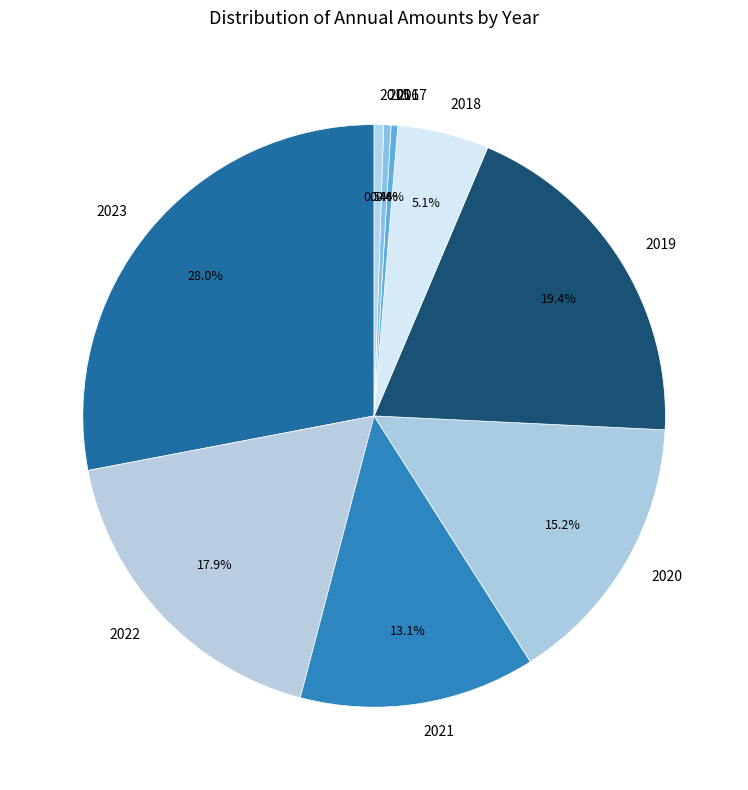

Count the number of slices in the pie.

9